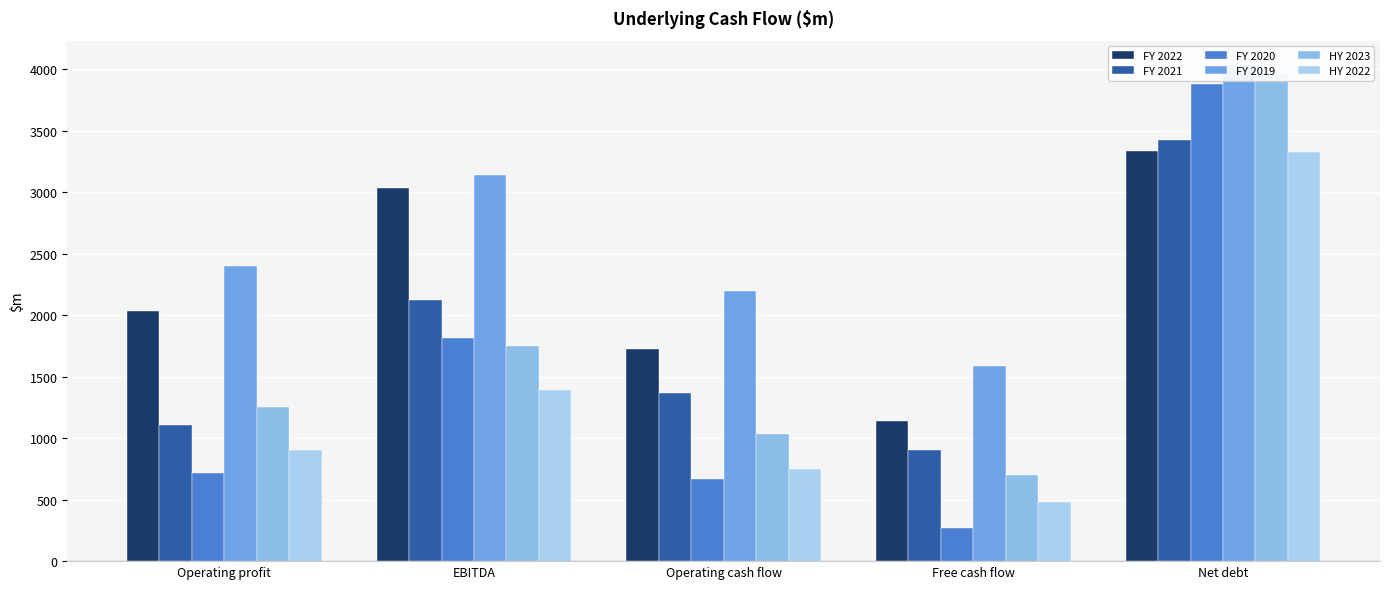

How many bars are there in total?

30